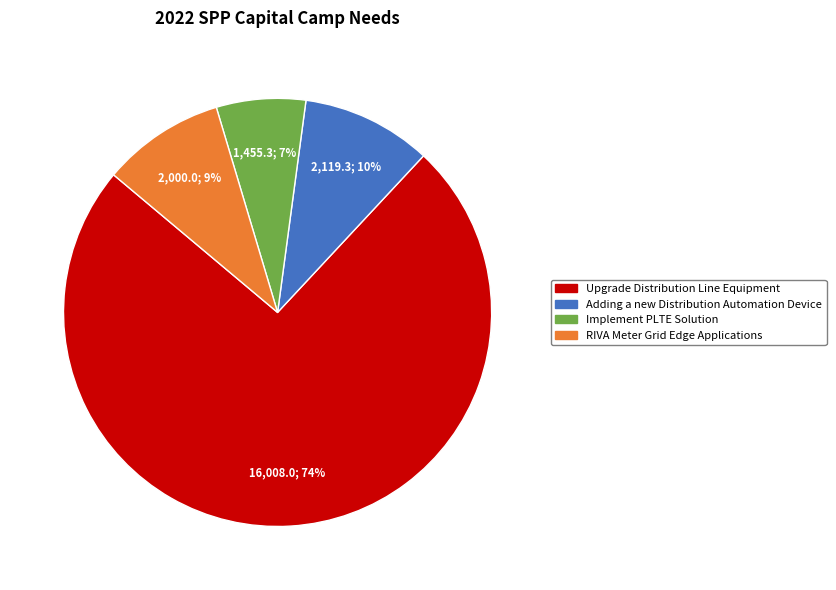

What percentage is the Implement PLTE Solution slice, to the nearest percent?

7%